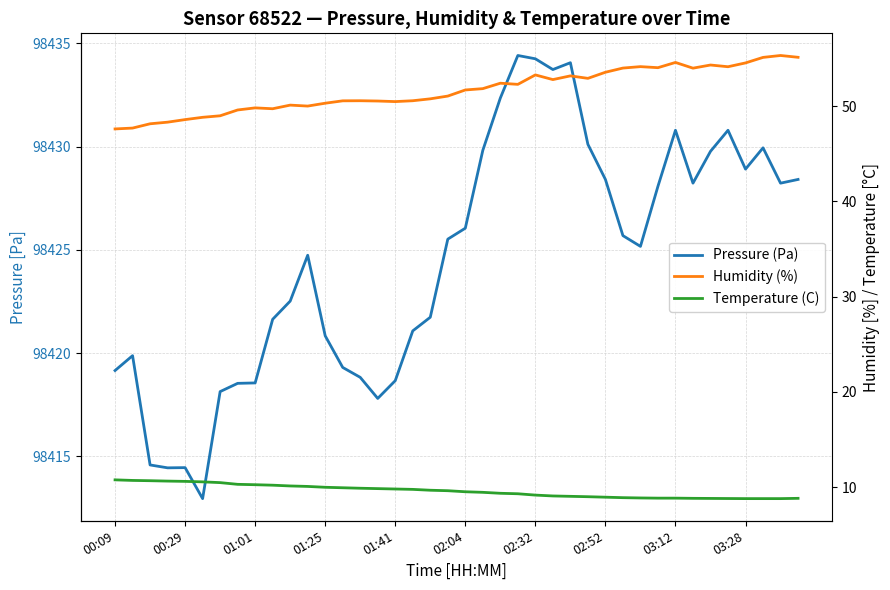

What is the value of the Temperature (C) point at the 22nd from the left?

9.4